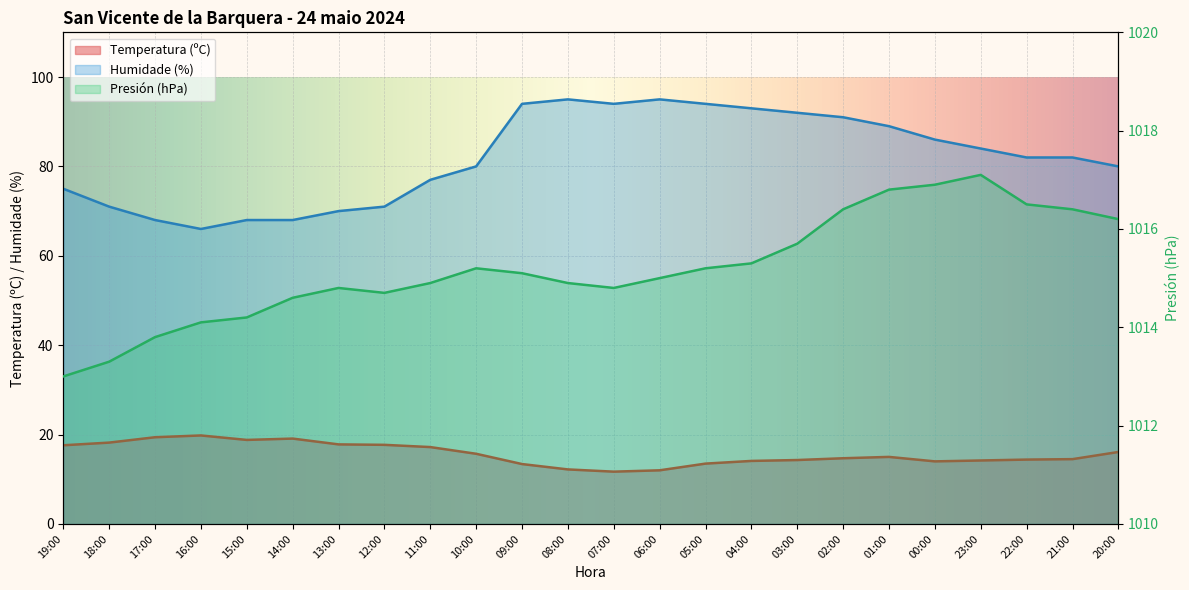

How many values in the Presión (hPa) series exceed 1015?

12